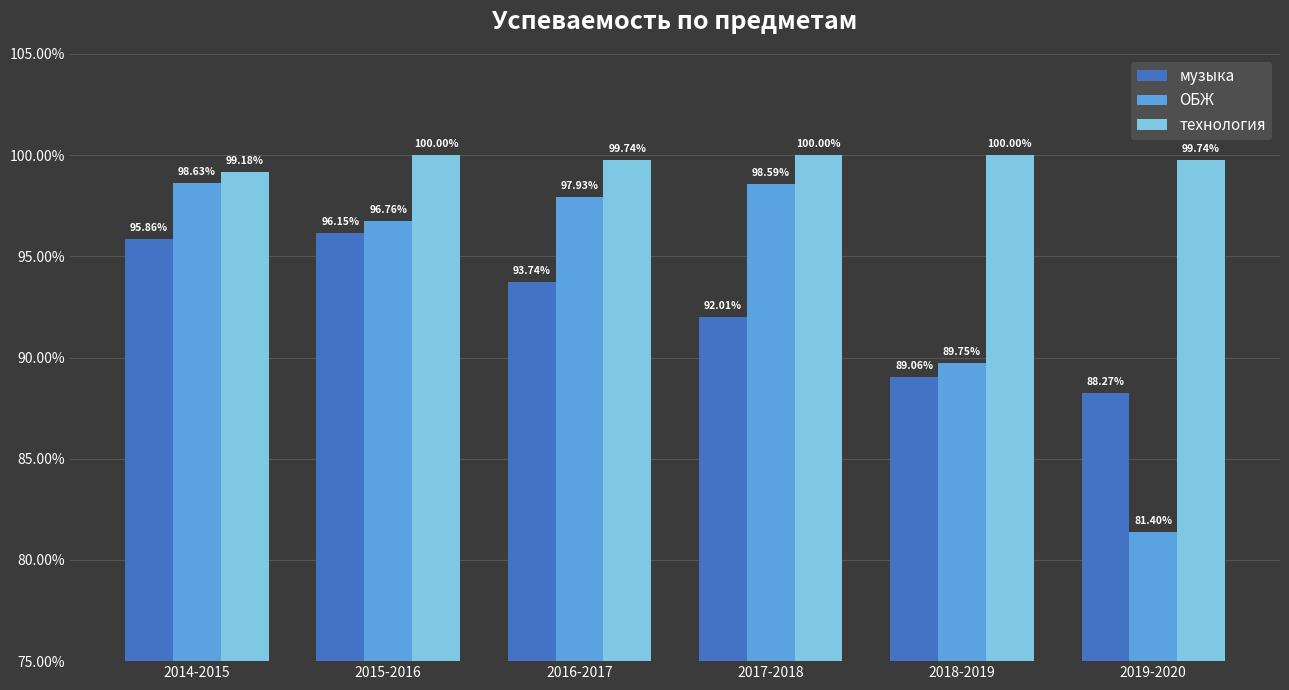

What is the value of the музыка bar at the 3rd from the left?

93.7